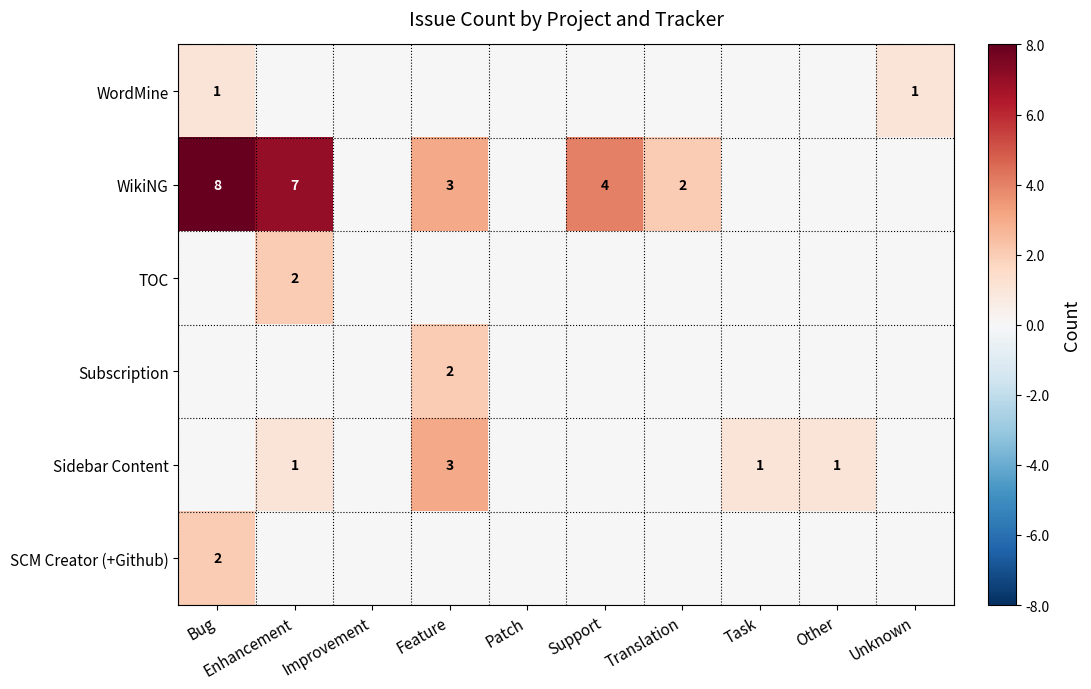

What is the sum of the WikiNG values at Support and Feature?

7